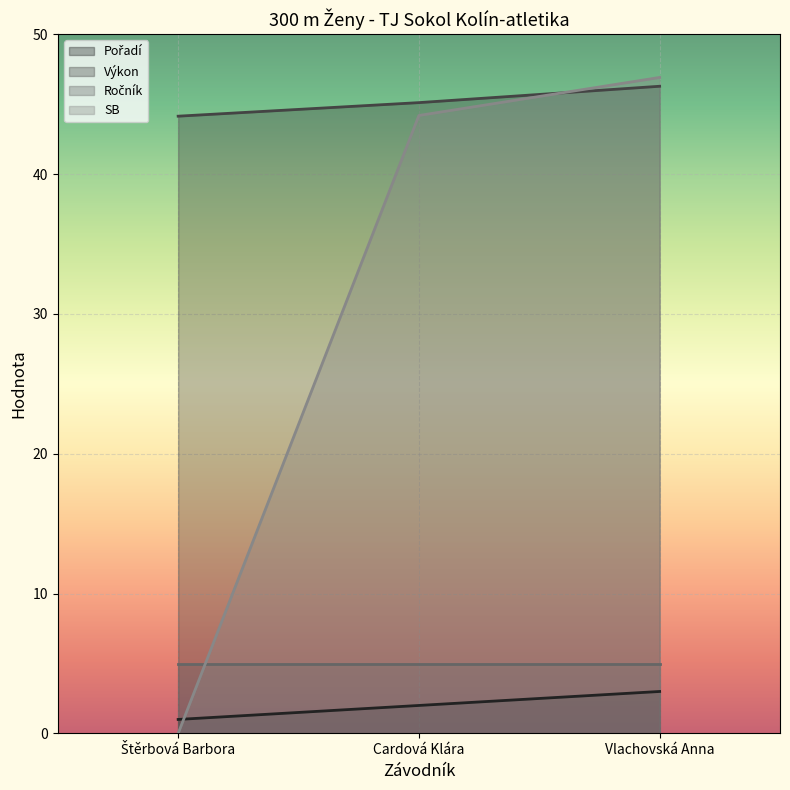

Which has a higher value, Štěrbová Barbora or Vlachovská Anna?

Vlachovská Anna